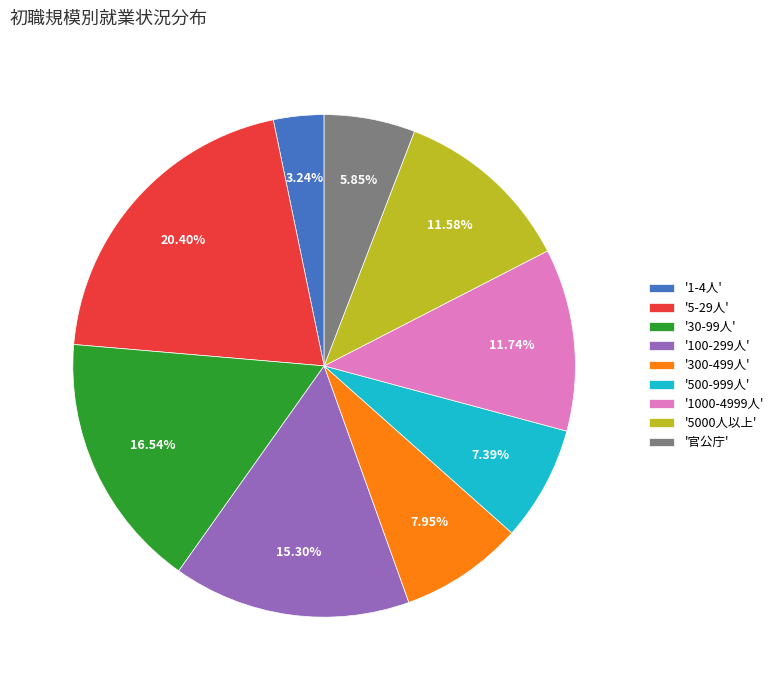

Which category has the smallest portion of the pie?

'1-4人'